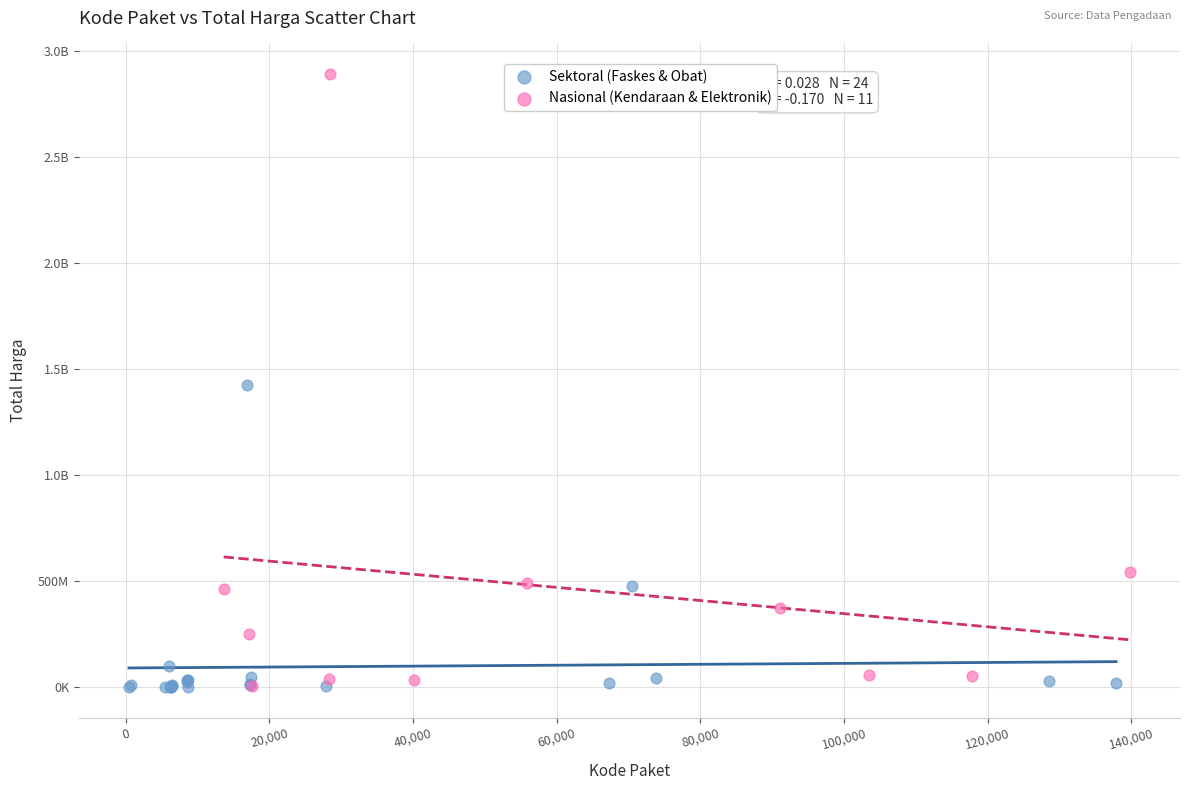

What are all the series names shown in the legend?

Sektoral (Faskes & Obat), Nasional (Kendaraan & Elektronik)